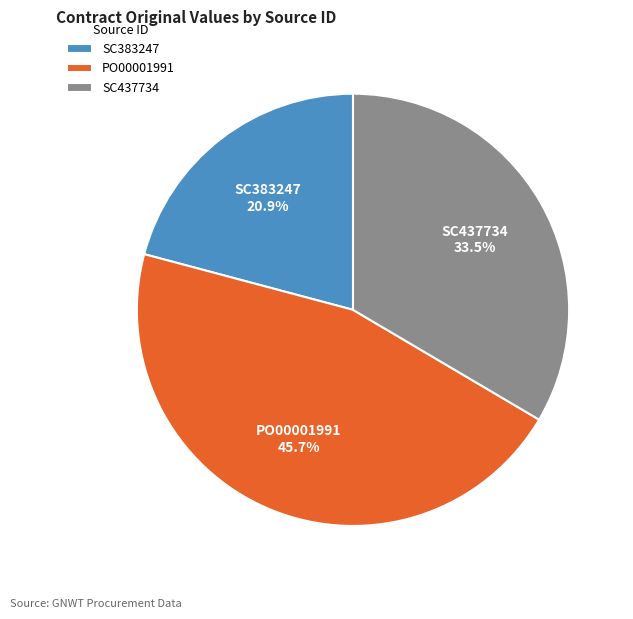

Approximately how many times larger is the value at SC437734 compared to PO00001991?

0.7